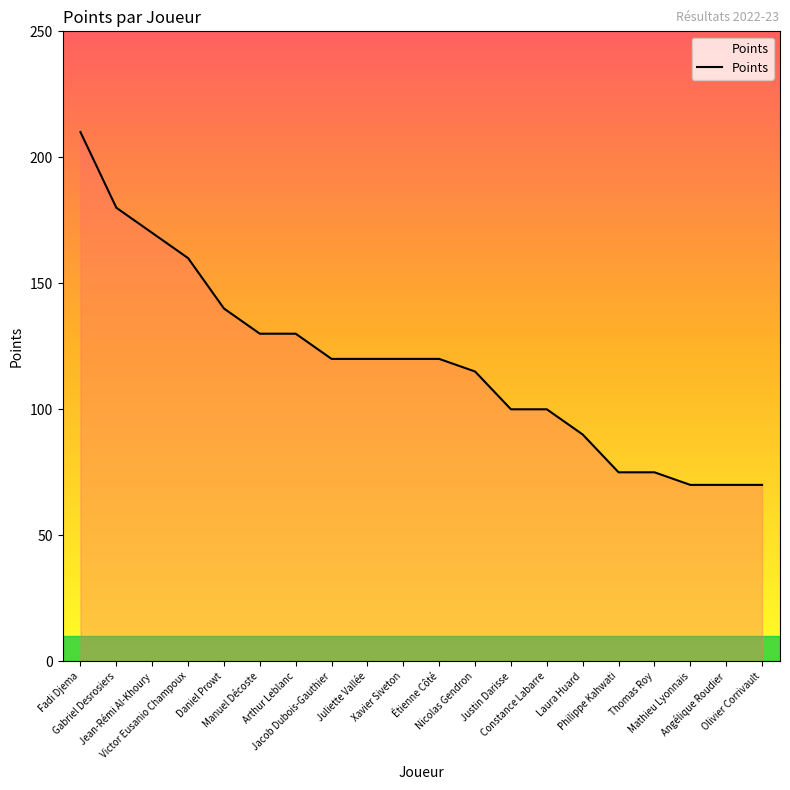

The value at Constance Labarre is 100. True or false?

True